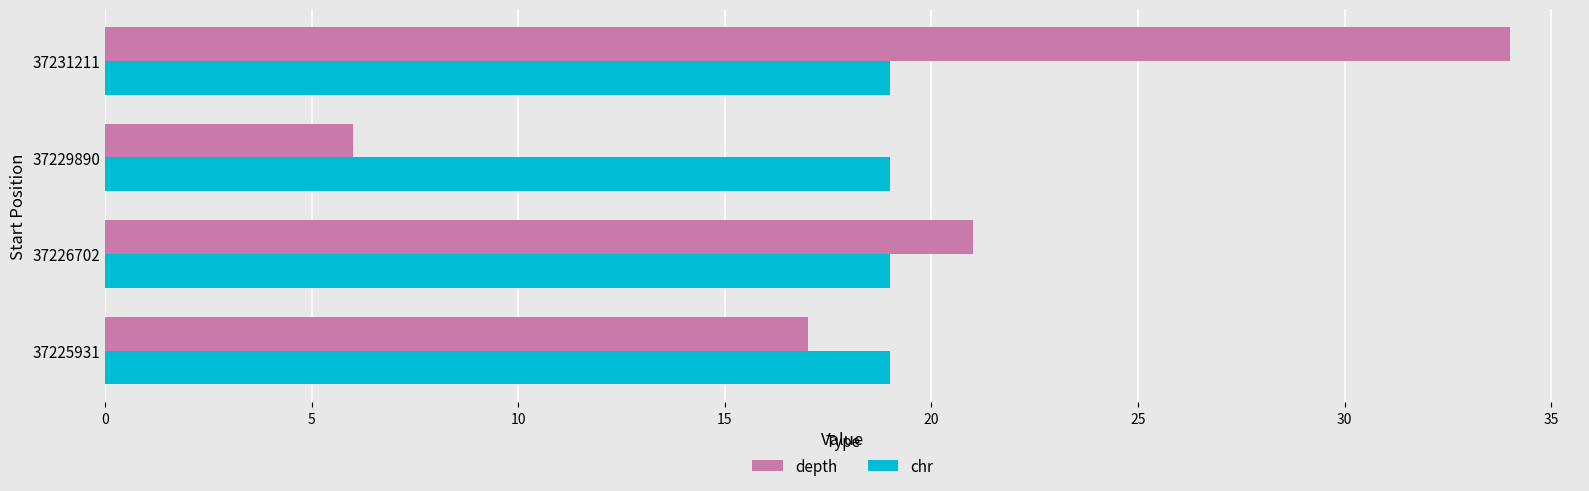

What value does the depth series have at 37226702?

21